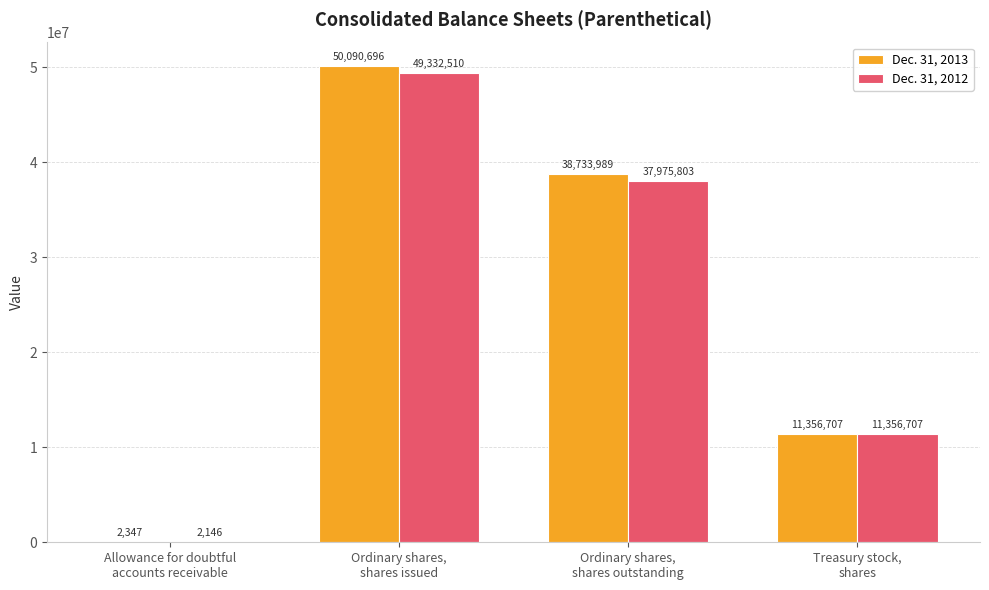

Is it true that Dec. 31, 2013 equals 23736334 at Ordinary shares,
shares outstanding?

False